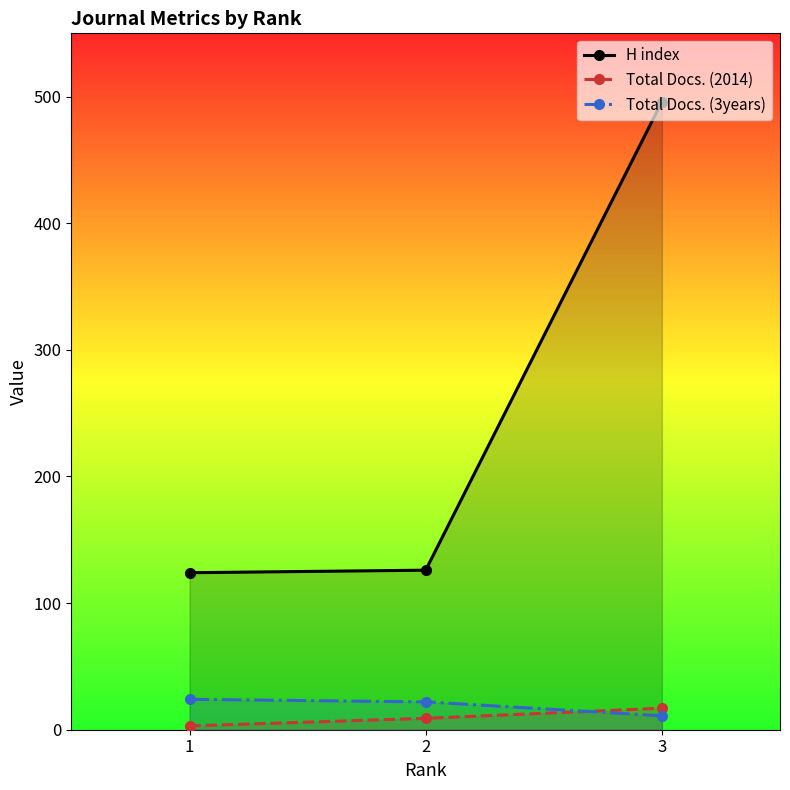

At how many categories does at least one series exceed 431?

1